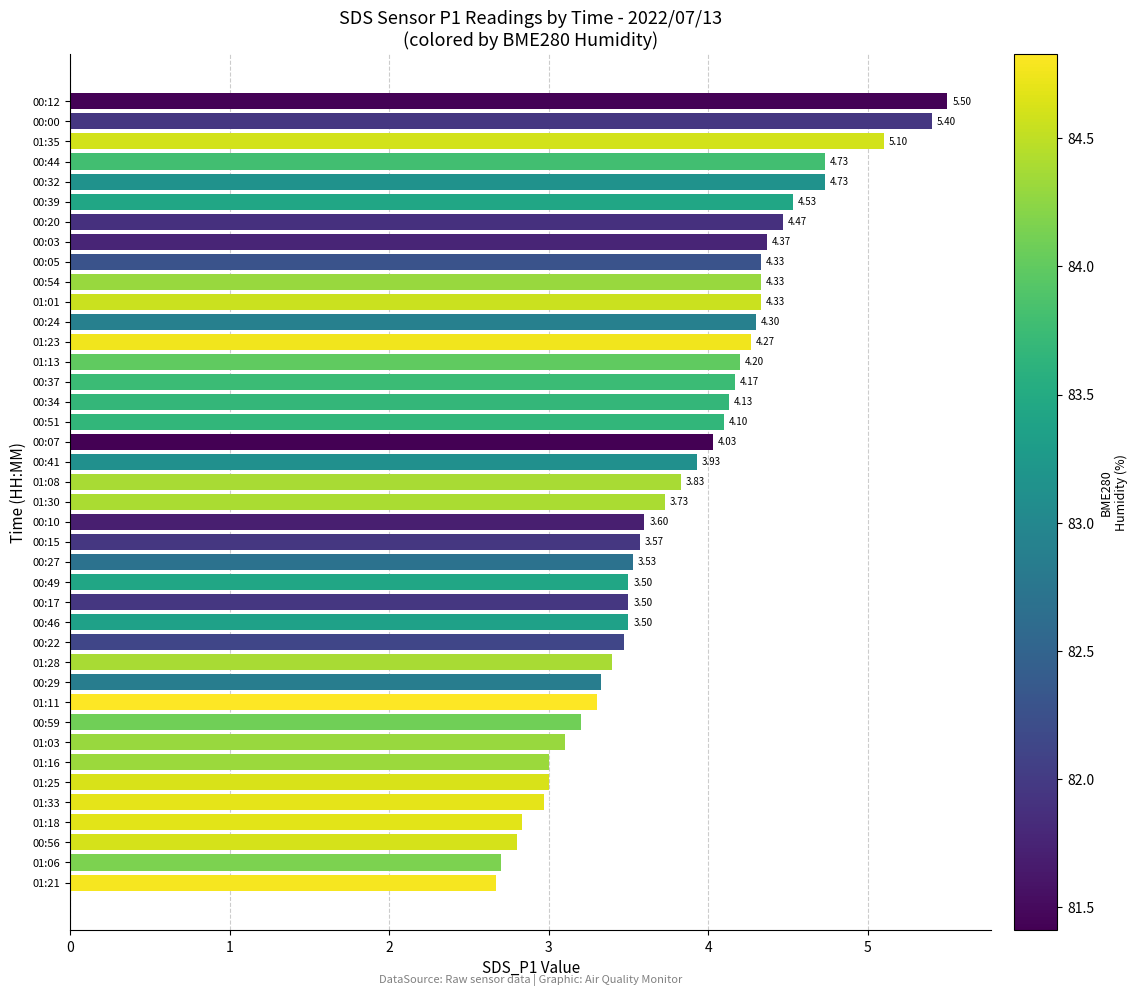

How many bars are there in total?

40